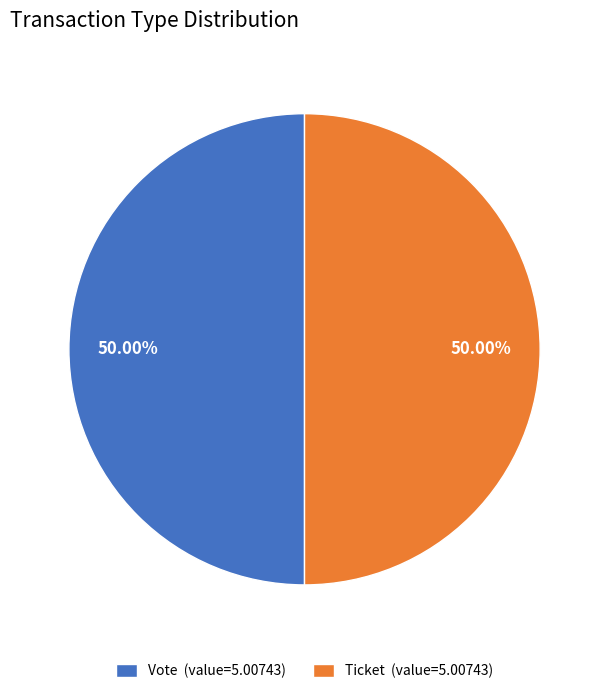

To the nearest percent, what is the difference between the largest and smallest slice percentages?

0%